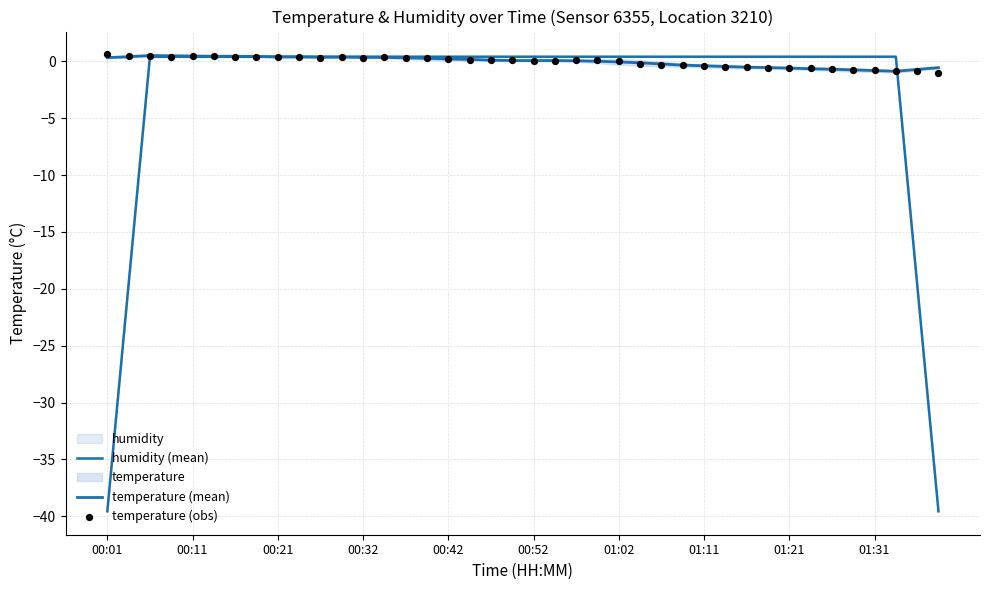

Which series has the largest Y range (max minus min)?

humidity (mean)